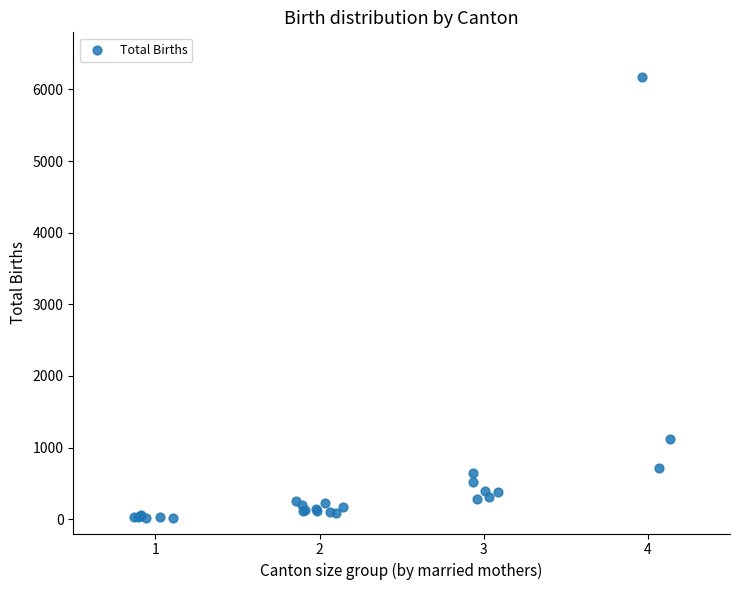

What Y value in the scatter plot is closest to 3096?

1125